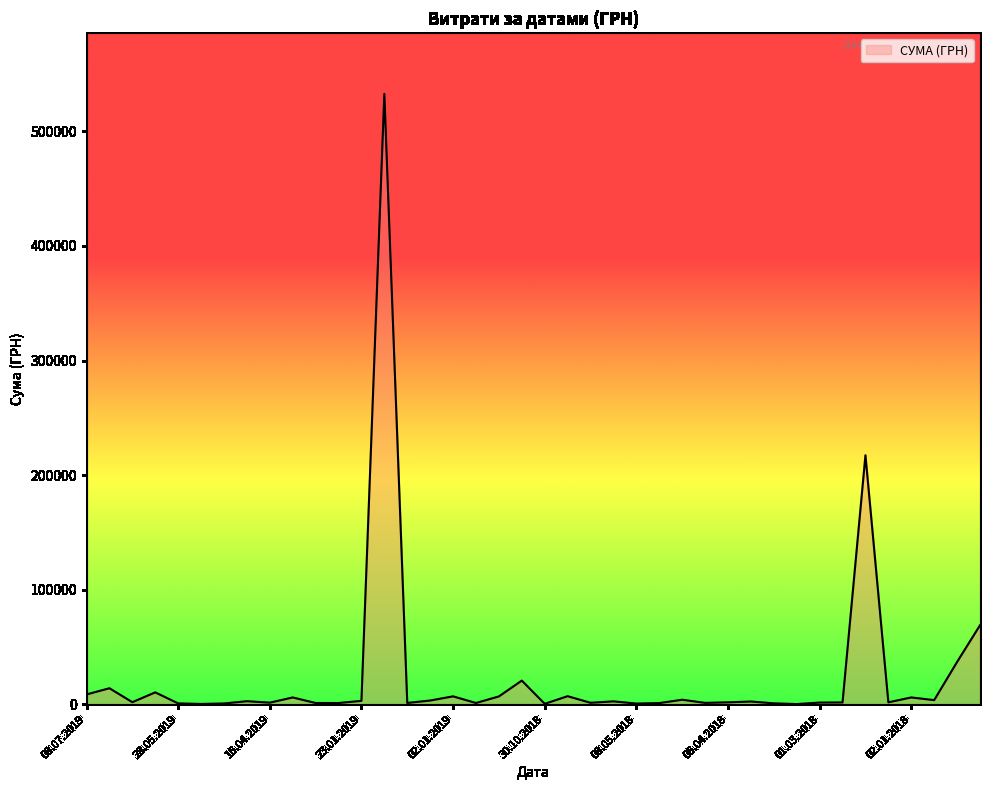

What is the maximum value shown in the chart?

532782.7